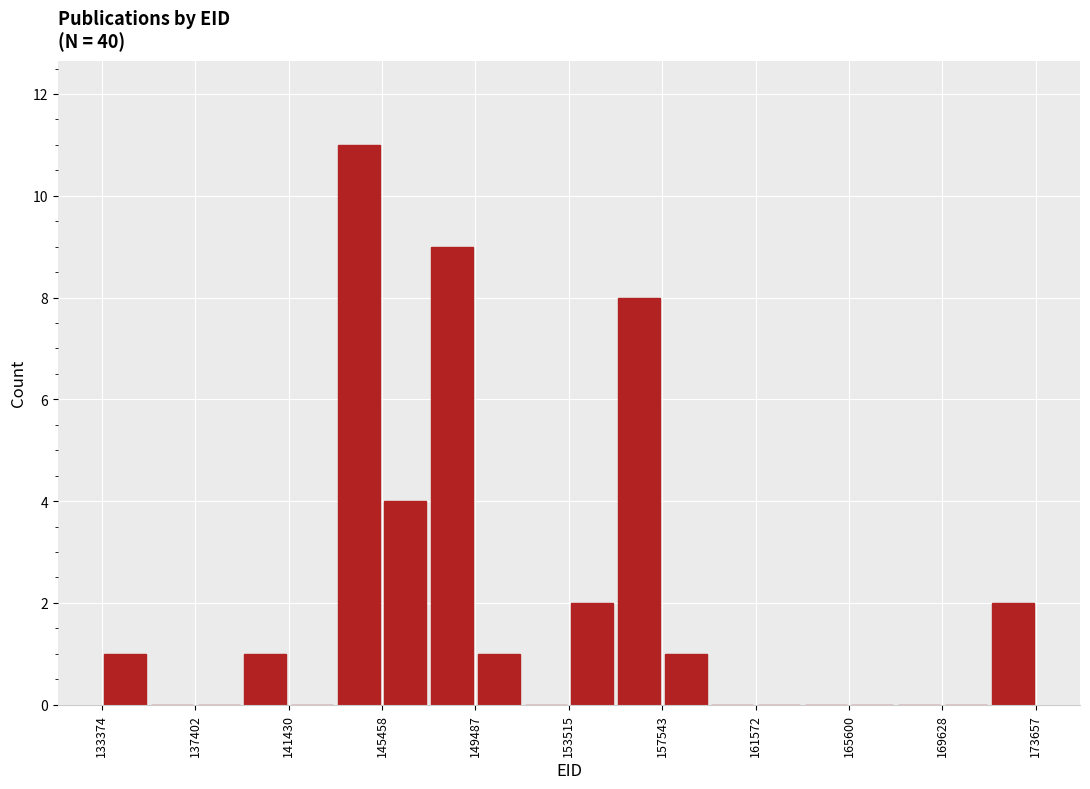

What is the height of the bar covering 145500 to 147500 on the x-axis? Neither the bar edges nor the heights are printed on the chart, so give them approximately, as read against the axes.

4